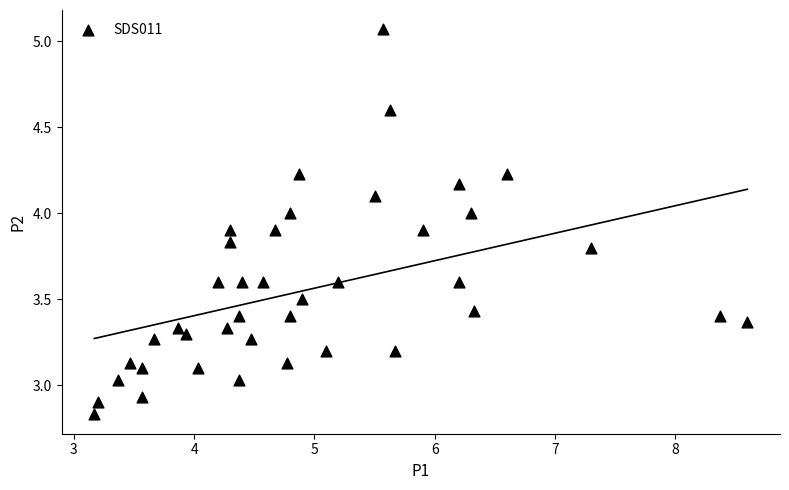

What is the range of Y values (max minus min)?

2.2